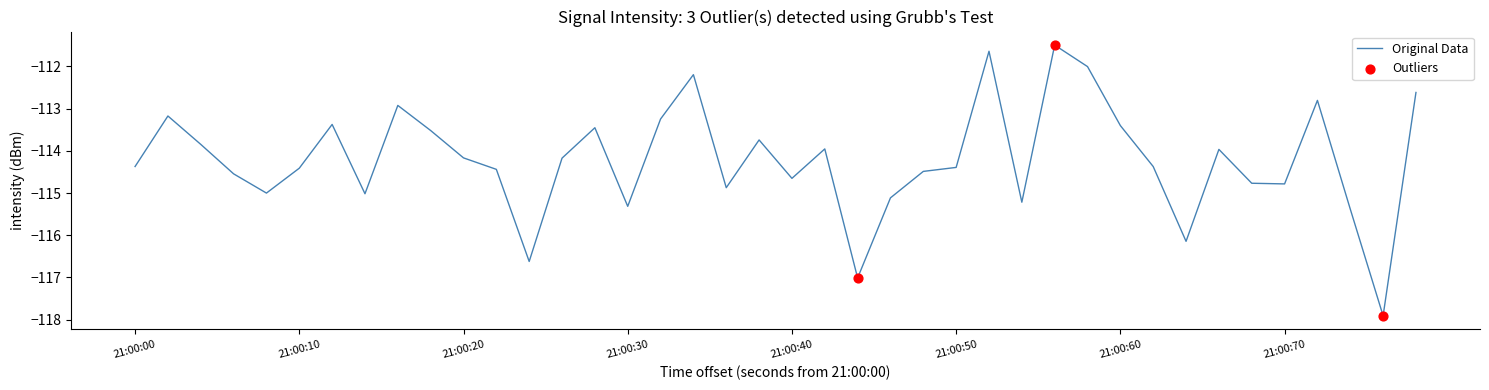

What is the minimum value shown in the chart?

-117.9